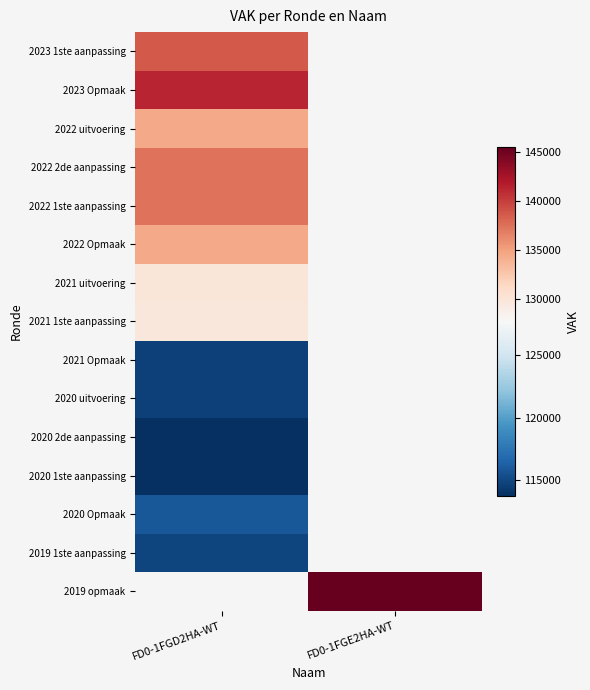

At which label does 2019 opmaak reach its minimum?

FD0-1FGD2HA-WT